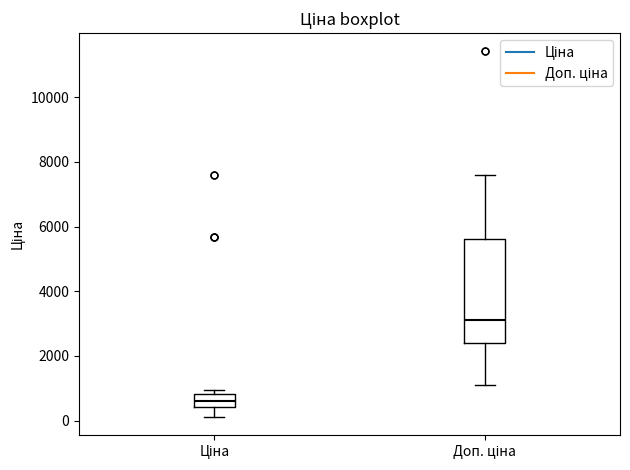

Which box's median line is the lowest?

Ціна